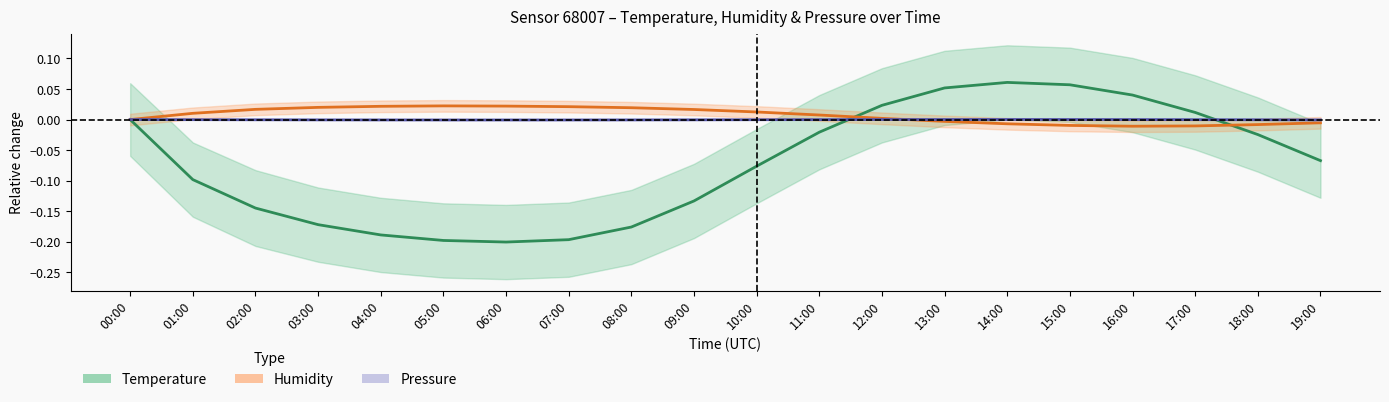

Which series has the largest total across all categories?

Humidity